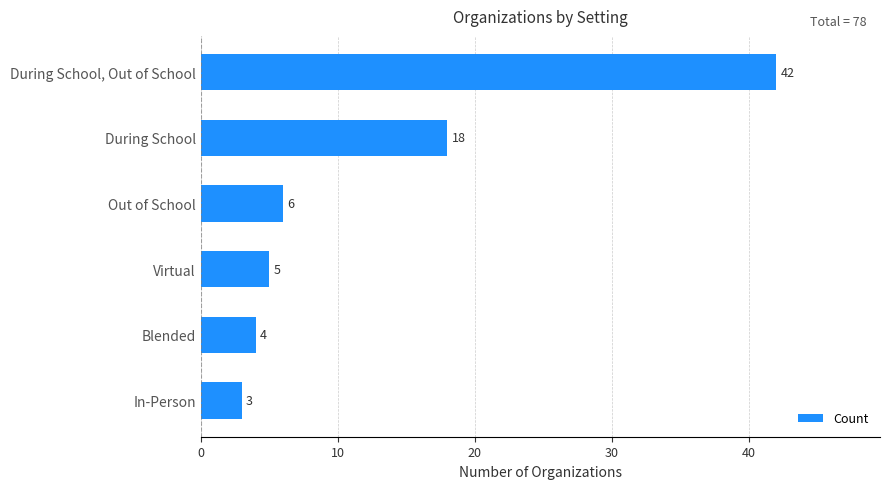

Reading bottom to top, list all the values displayed in this chart.

In-Person=3	Blended=4	Virtual=5	Out of School=6	During School=18	During School, Out of School=42